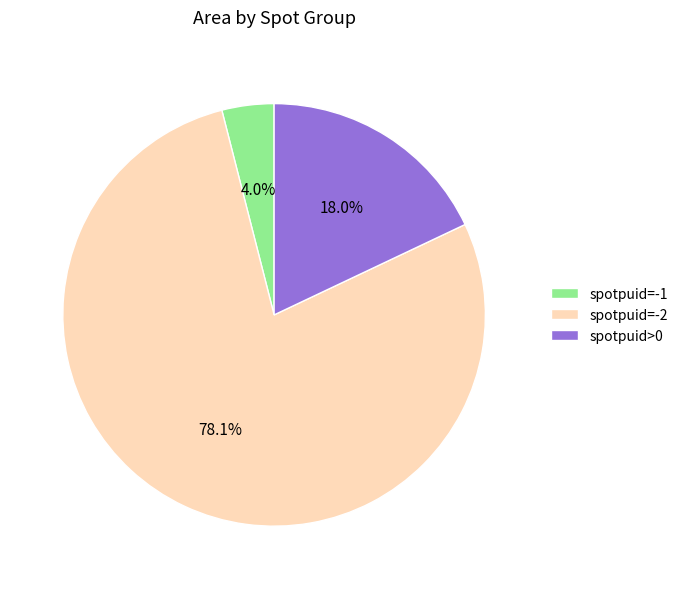

Combined, what portion of the pie is spotpuid=-2 and spotpuid=-1?

82.0%